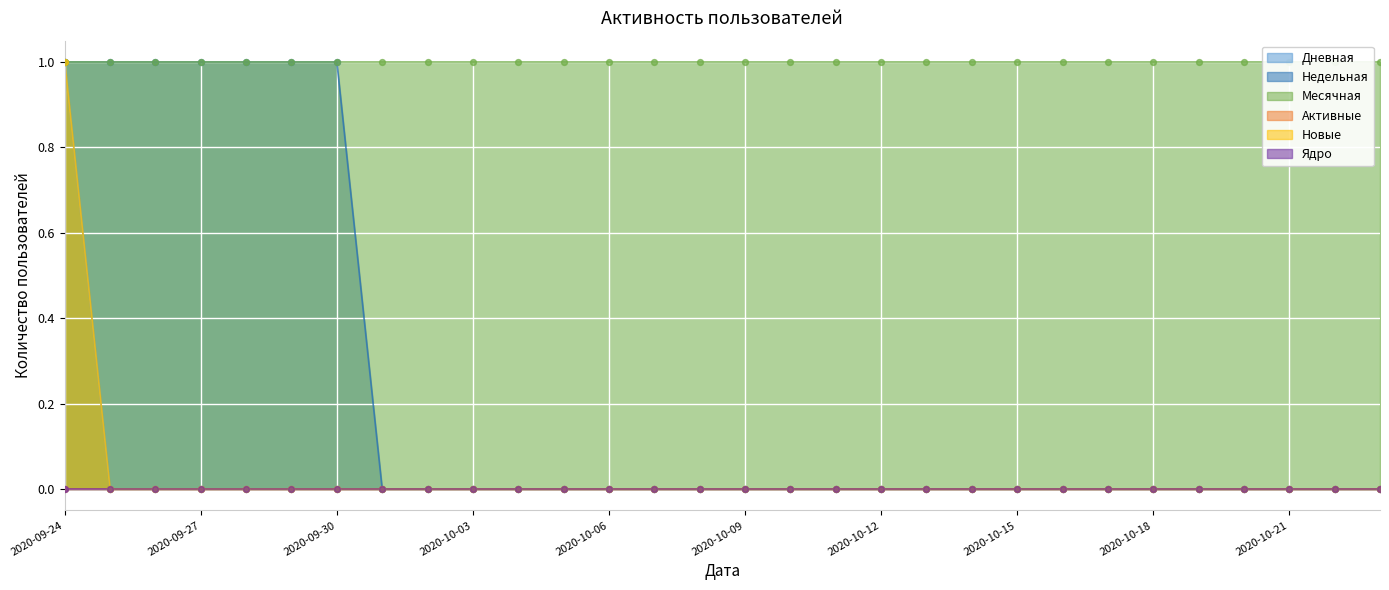

At how many categories does at least one series exceed 0?

30